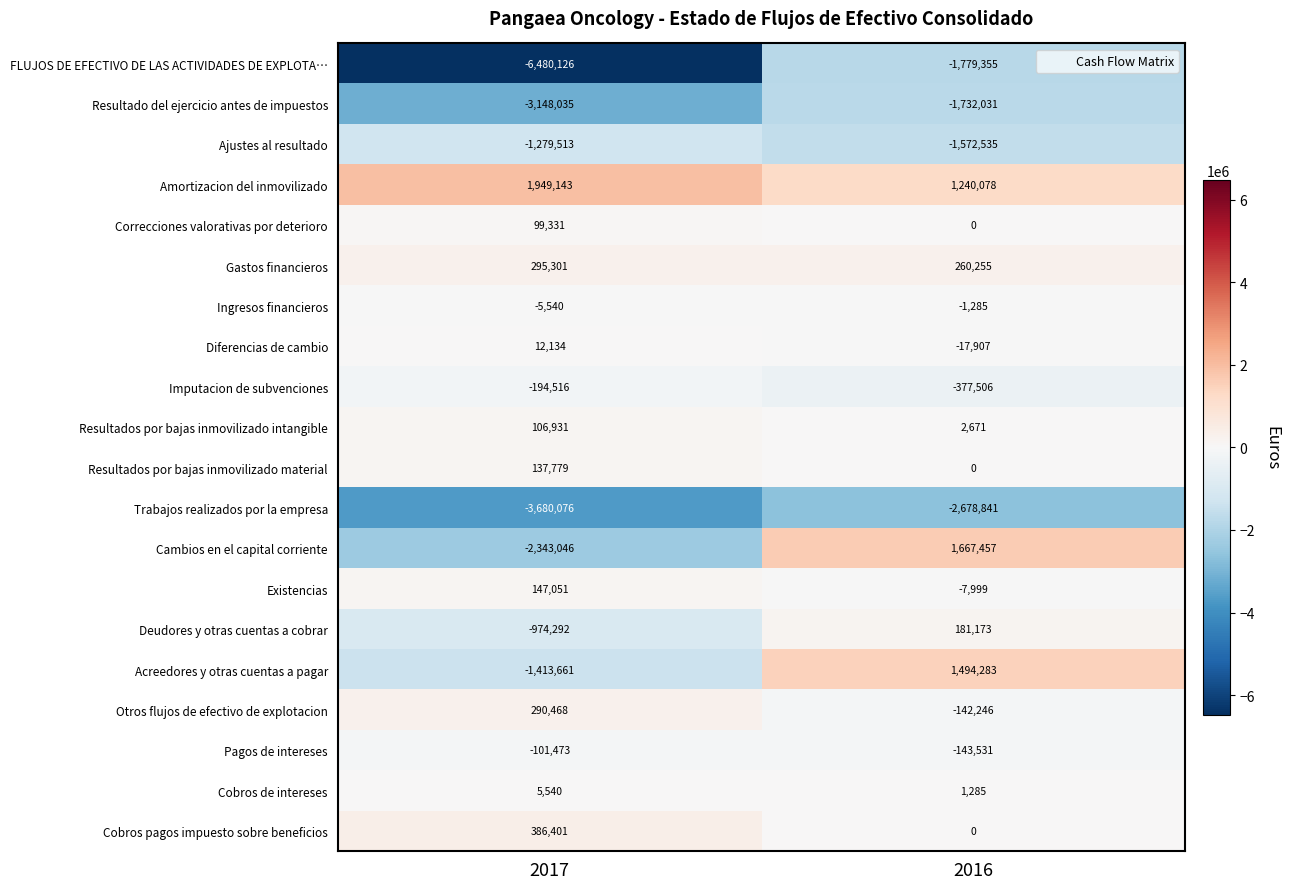

How many values in Acreedores y otras cuentas a pagar are above zero?

1